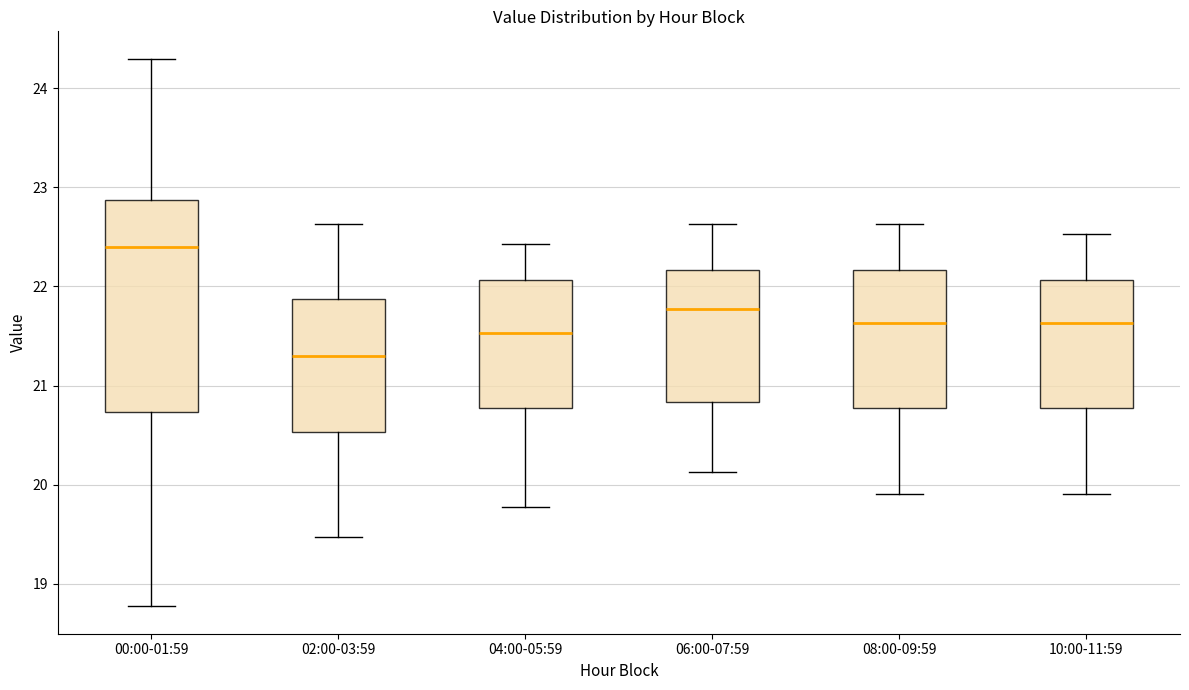

Reading left to right, read every box against the y-axis: the position of its median line, the range the box covers, and the ends of its whiskers. The values are not printed on the chart, so give them approximately, as read against the axis.

00:00-01:59: median 22.4, box 20.7 to 22.9, whiskers 18.8 to 24.3
02:00-03:59: median 21.3, box 20.5 to 21.9, whiskers 19.5 to 22.6
04:00-05:59: median 21.5, box 20.8 to 22.1, whiskers 19.8 to 22.4
06:00-07:59: median 21.8, box 20.8 to 22.2, whiskers 20.1 to 22.6
08:00-09:59: median 21.6, box 20.8 to 22.2, whiskers 19.9 to 22.6
10:00-11:59: median 21.6, box 20.8 to 22.1, whiskers 19.9 to 22.5